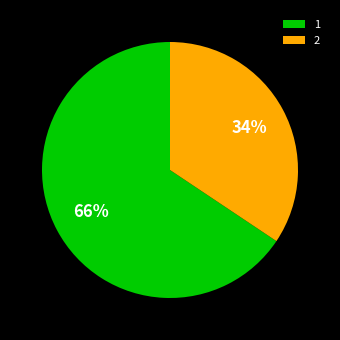

What is the smallest slice in the pie chart?

2